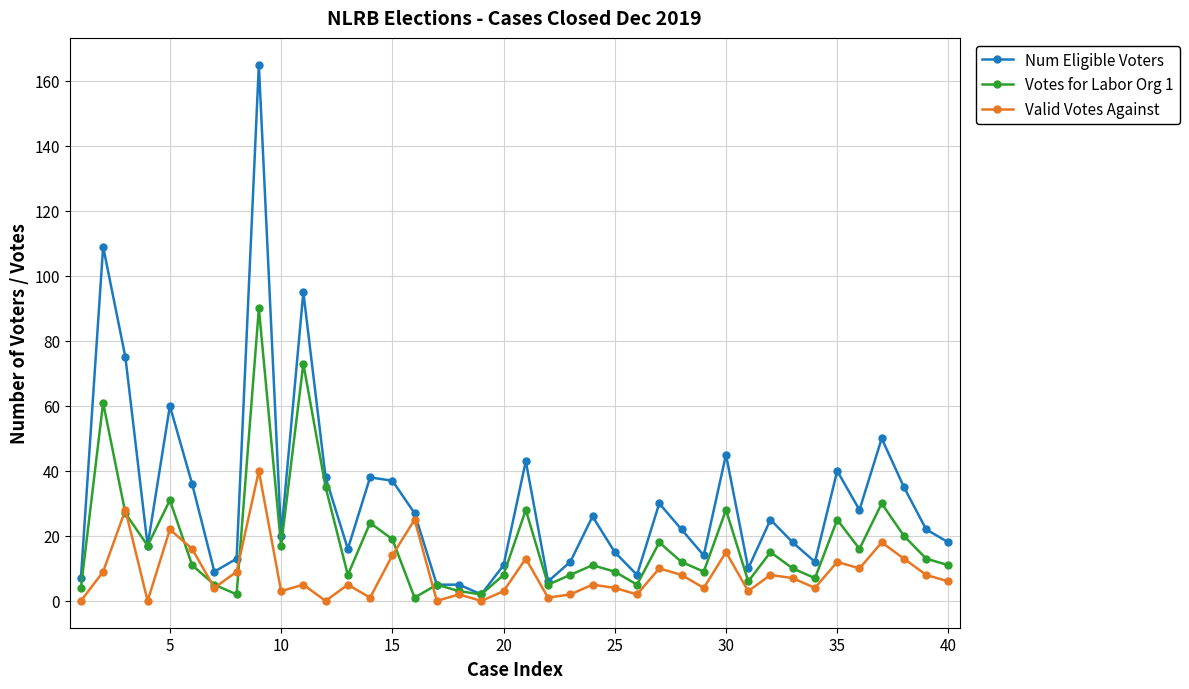

Rank the series by their maximum value, from highest to lowest.

Num Eligible Voters, Votes for Labor Org 1, Valid Votes Against